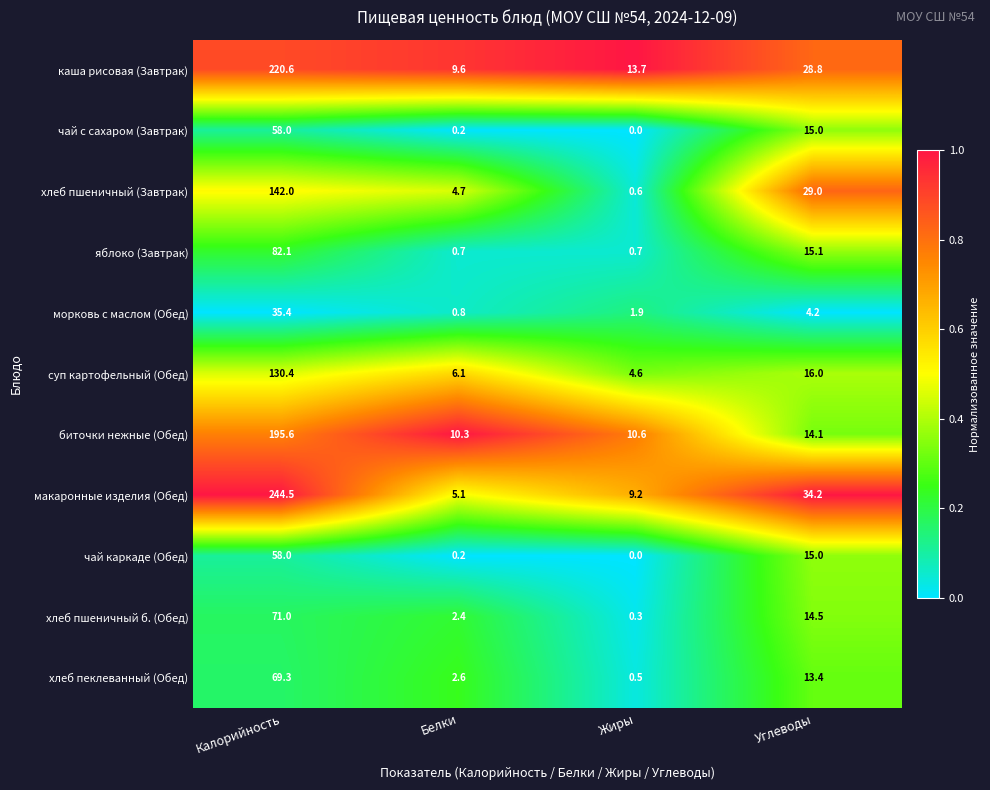

What is the total value across all series at Калорийность?

1306.9